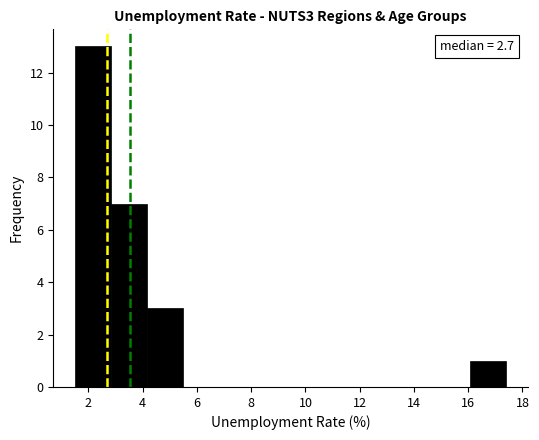

Over which range of the x-axis is the bar tallest?

1.6 to 2.8